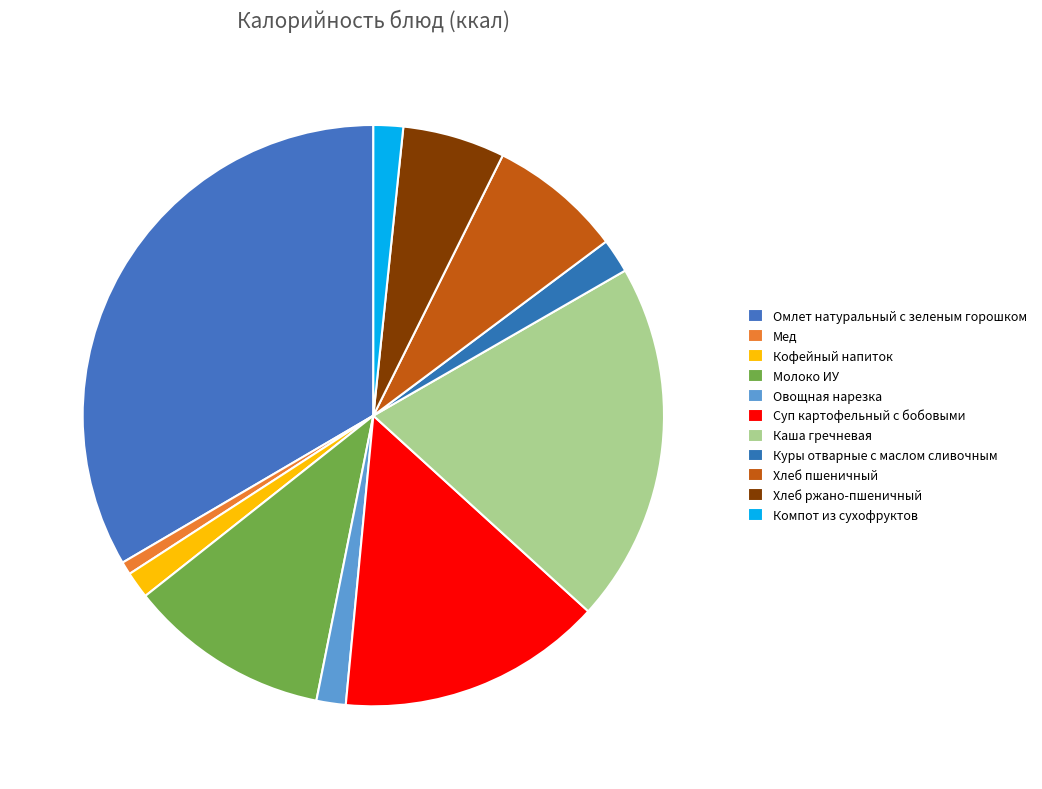

What percentage is the Овощная нарезка slice, to the nearest percent?

2%